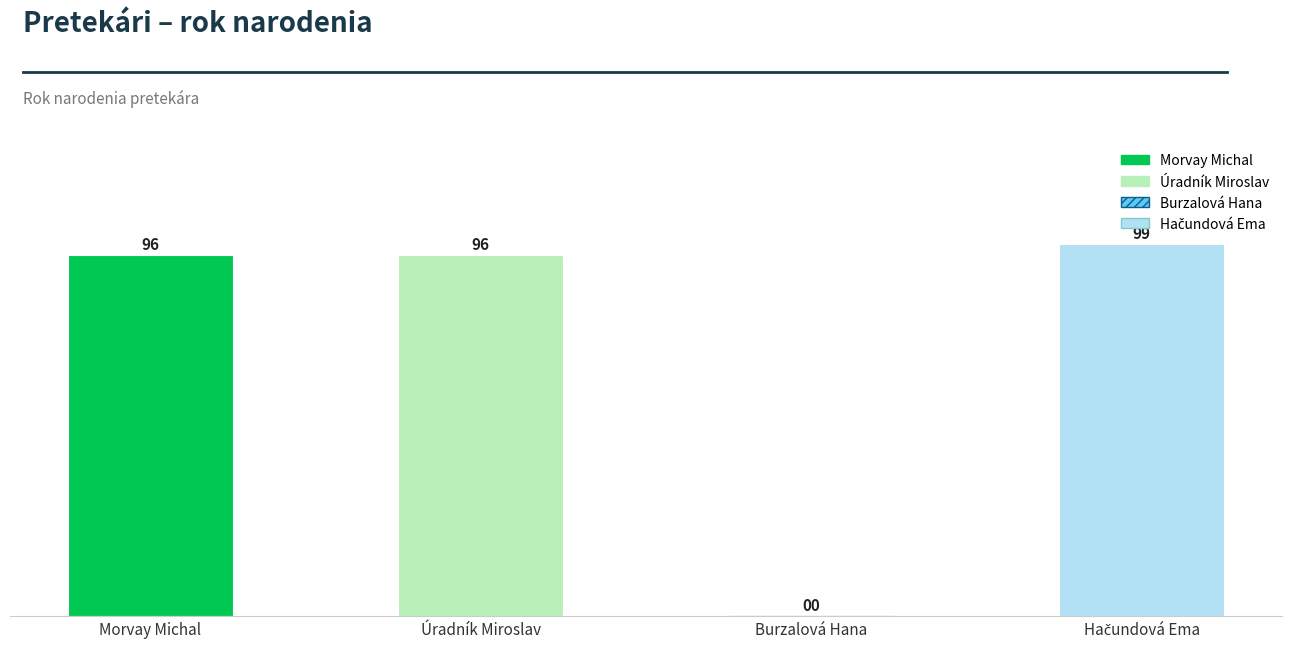

Which category has the highest value across all series?

Hačundová Ema